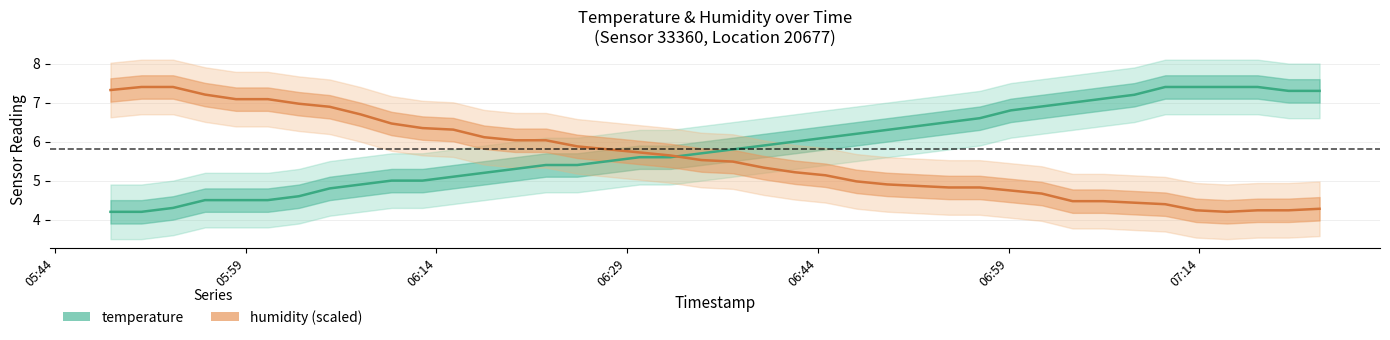

Count the number of data series in this chart.

2